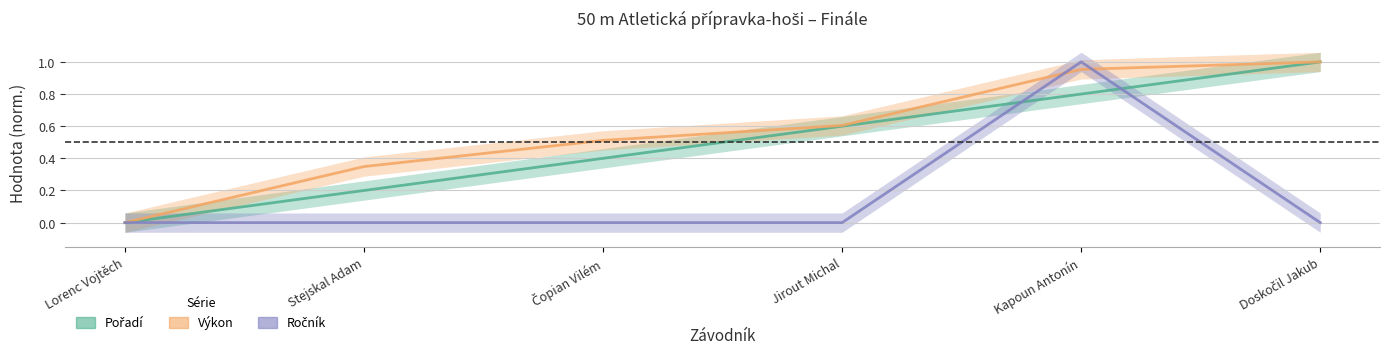

What is the label of the 5th point from the left?

Kapoun Antonín